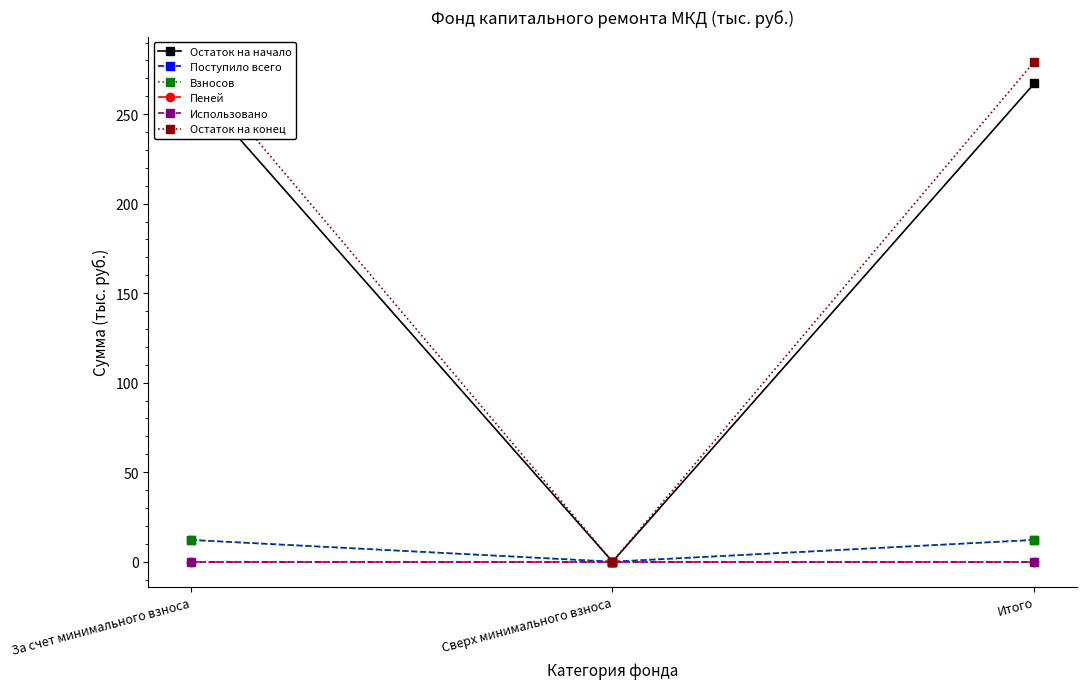

At which label is Остаток на начало closest to 133?

Сверх минимального взноса